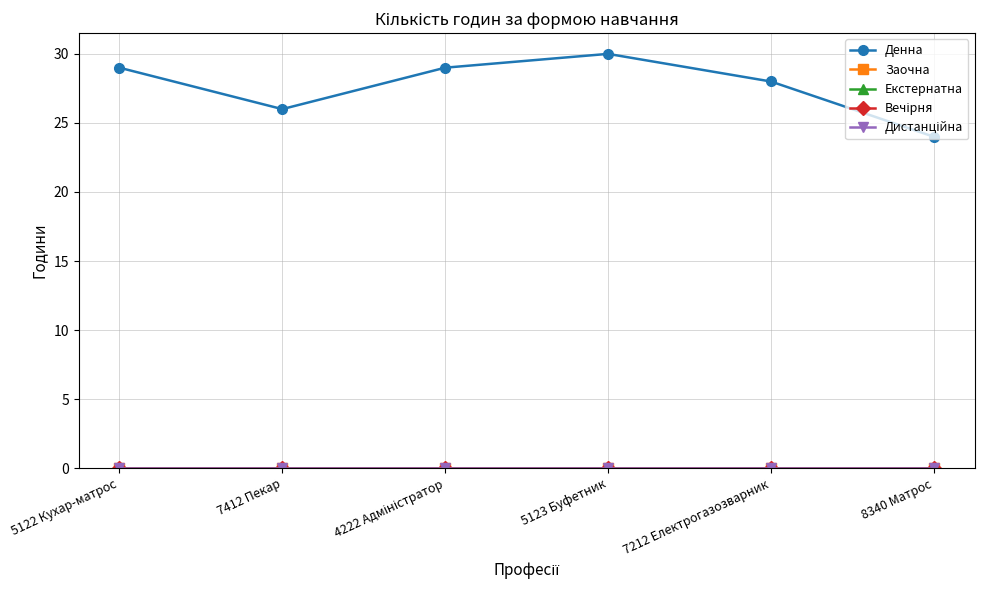

Does the chart have visible grid lines?

Yes